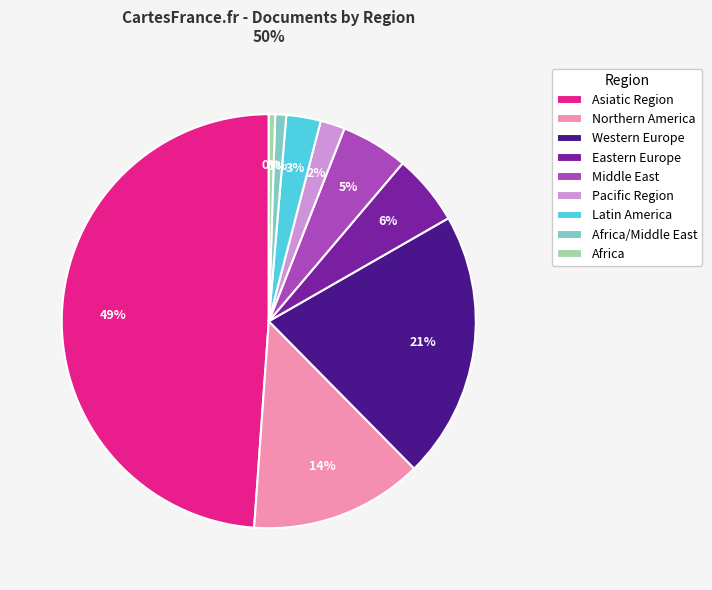

How many slices are in this pie chart?

9